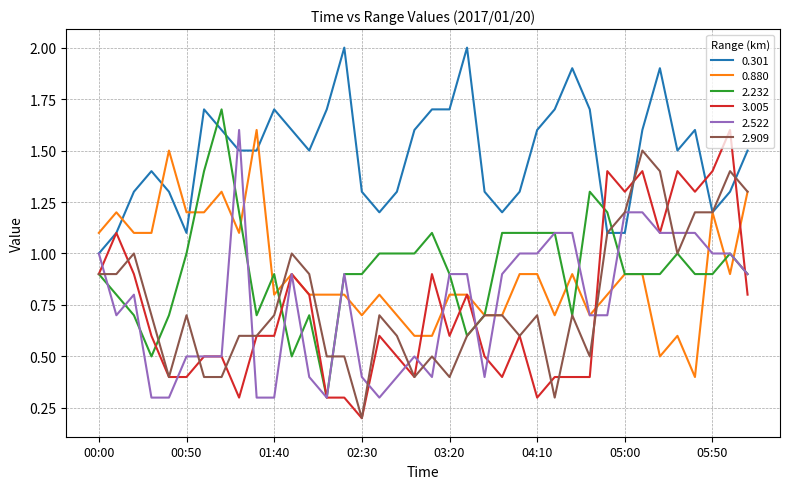

What is the maximum value for 2.522?

1.6